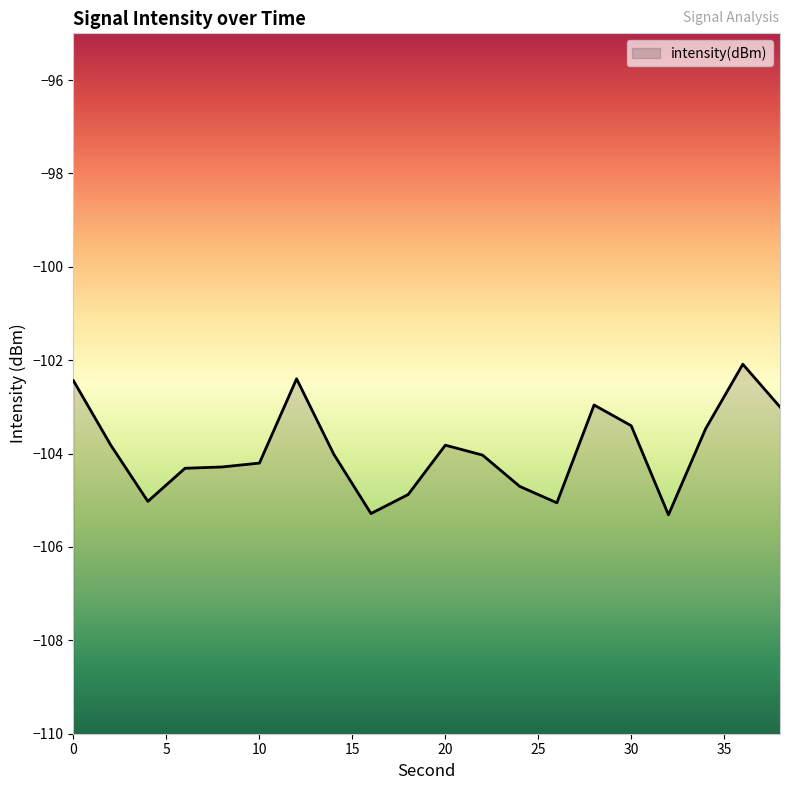

Rank the categories by value from highest to lowest.

36, 12, 0, 28, 38, 30, 34, 2, 20, 14, 22, 10, 8, 6, 24, 18, 4, 26, 16, 32